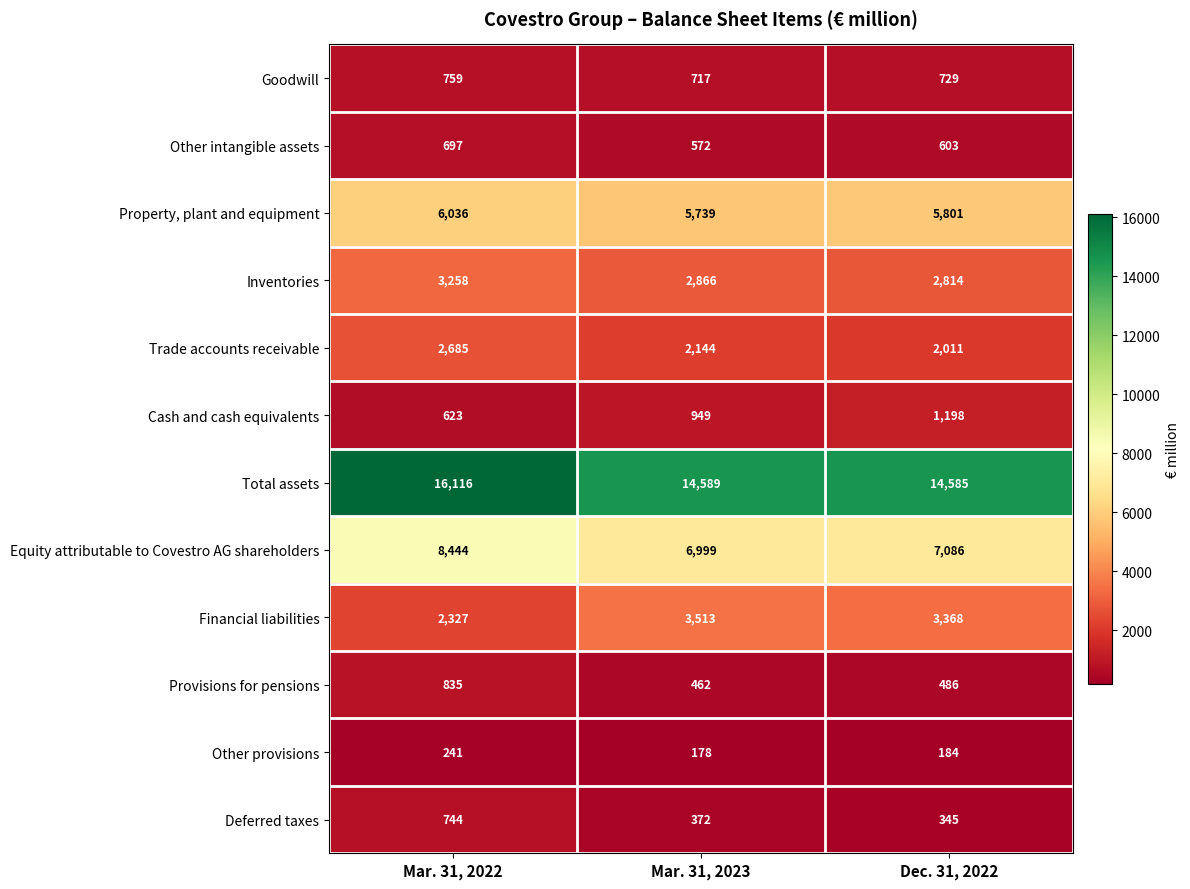

At how many categories does at least one series exceed 8252?

3